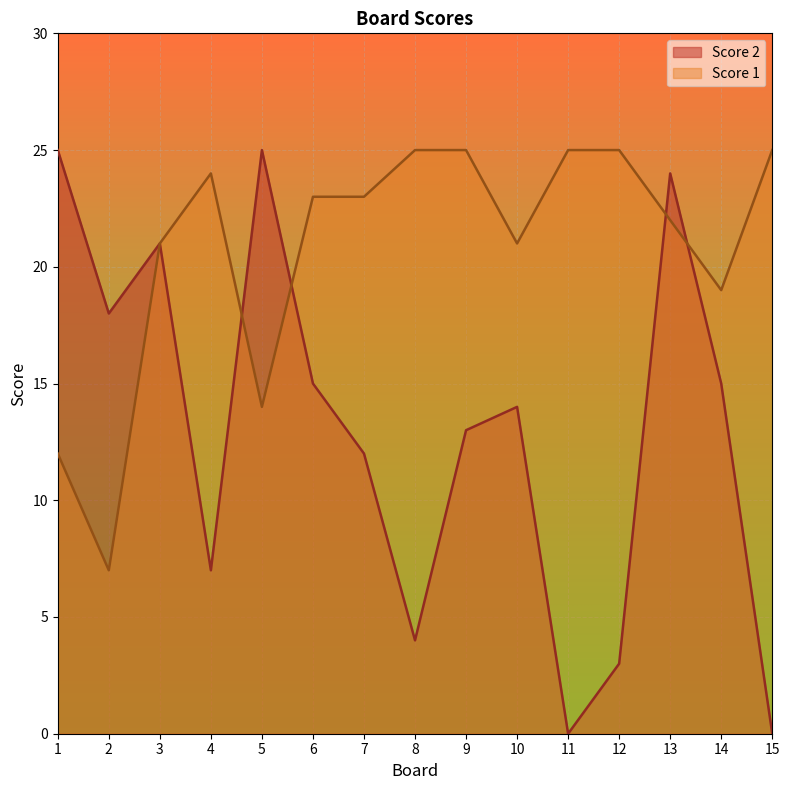

What is the value of the Score 1 point at the 13th from the left?

22